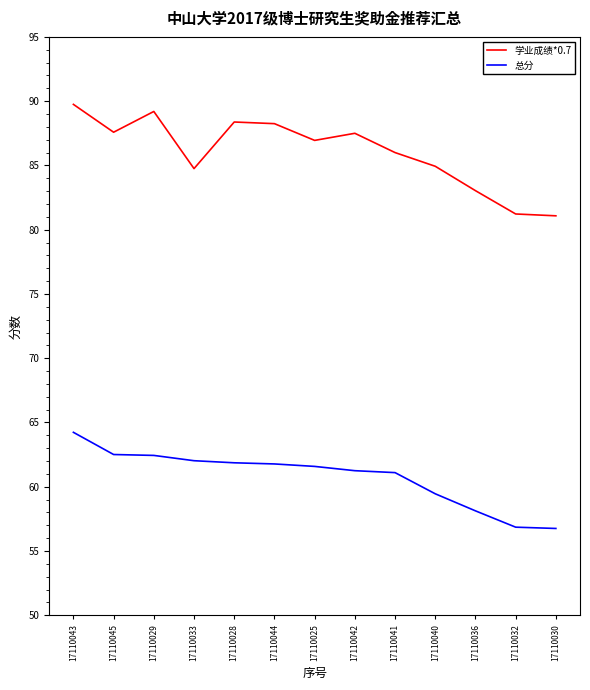

Does the chart have visible grid lines?

No